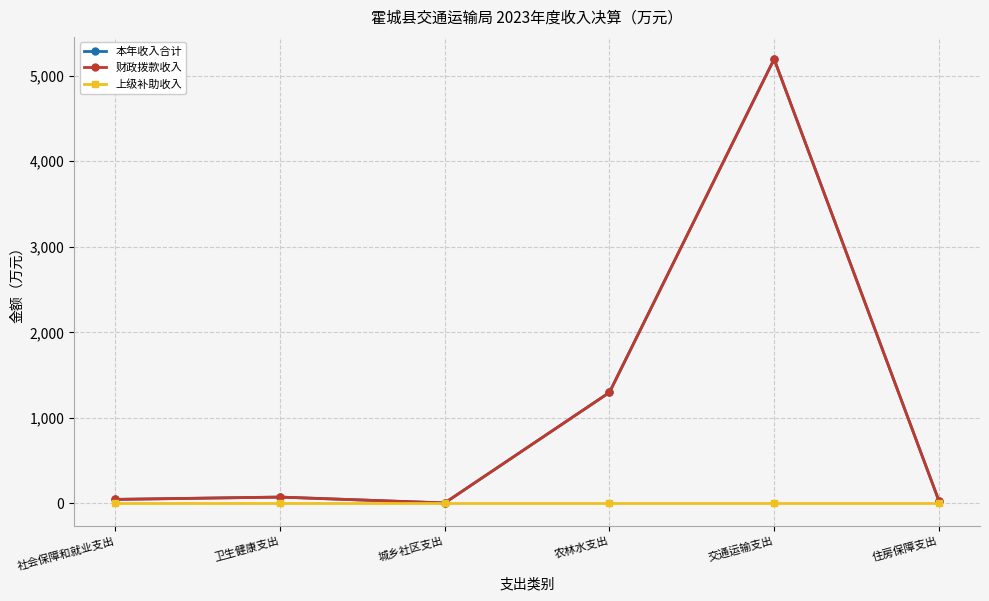

Where is the first local minimum for 本年收入合计?

城乡社区支出